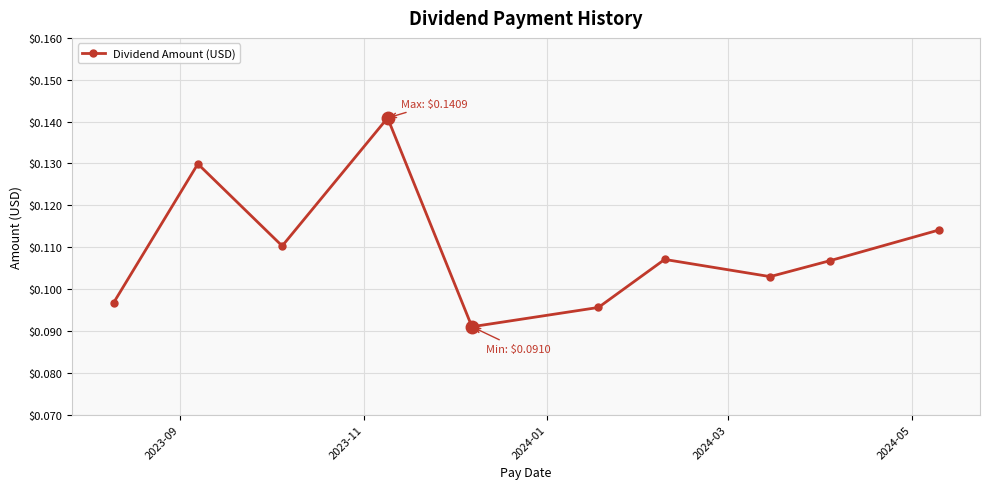

How many points are lower than both their immediate neighbors (excluding endpoints)?

3